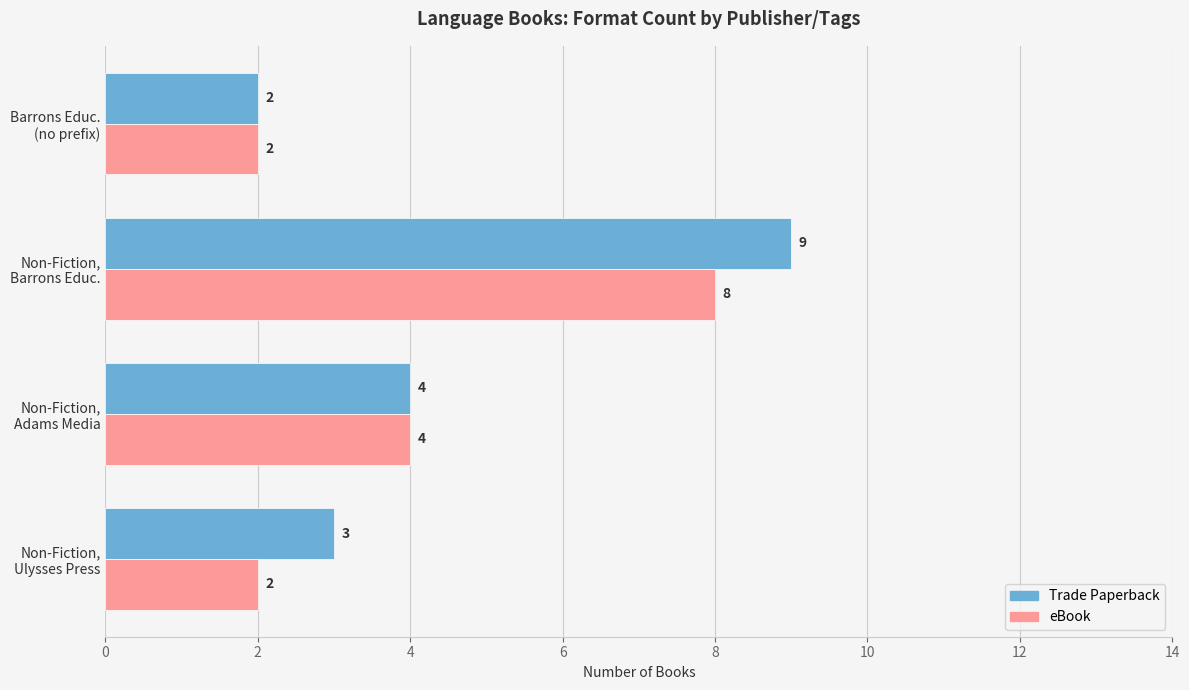

List the series in order of their peak value, lowest first.

eBook, Trade Paperback